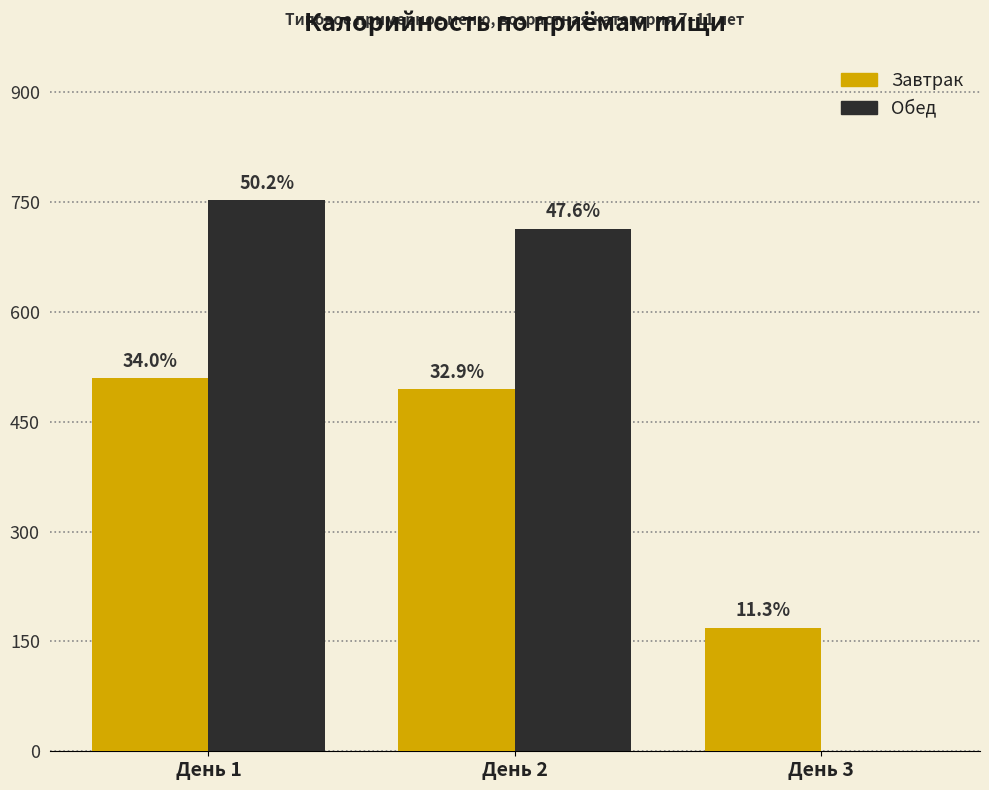

At which category is the sum across all series the highest?

День 1